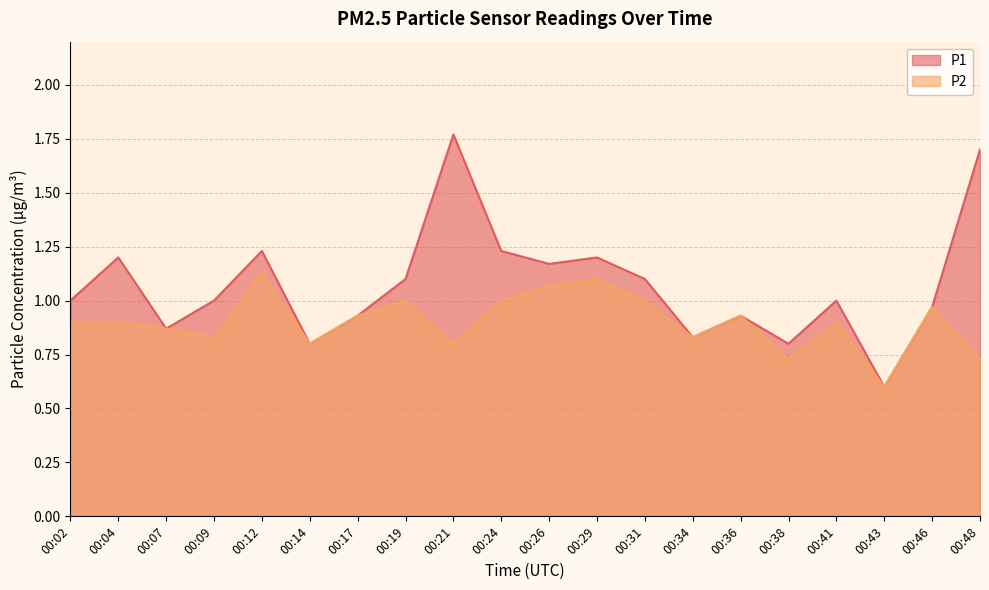

True or false: P1 and P2 cross at least once.

False